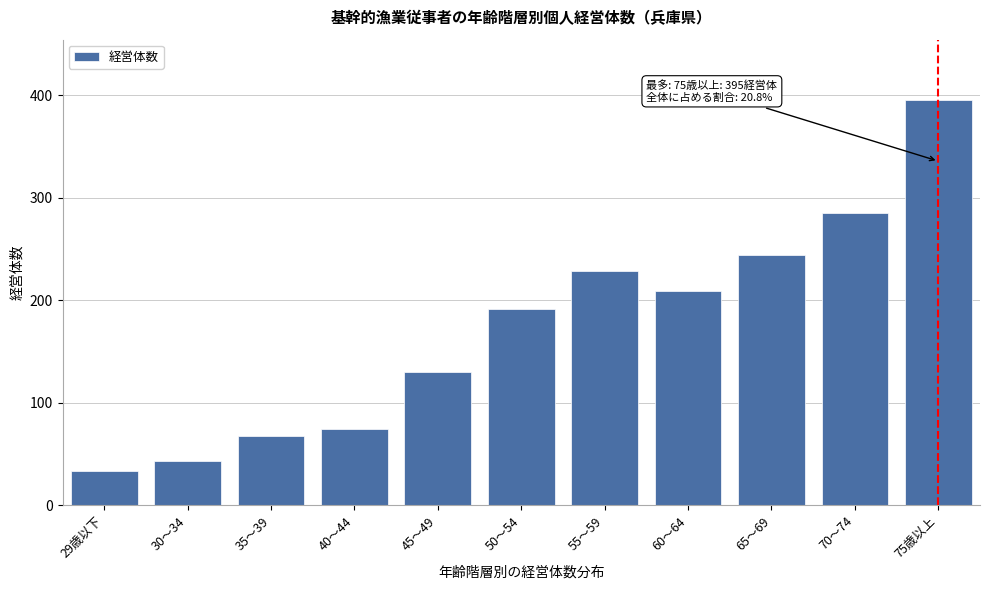

Reading left to right, transcribe all the data shown in this chart.

33	43	68	74	130	191	229	209	244	285	395